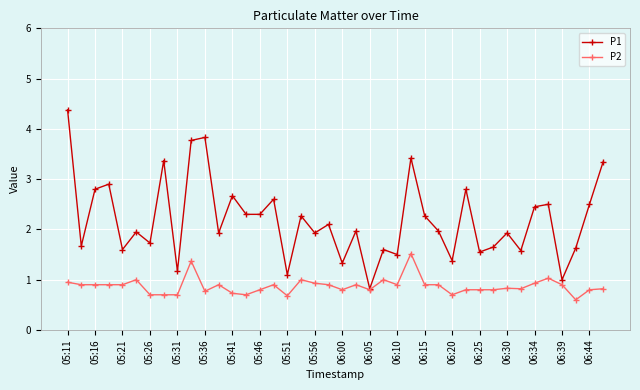

Rank the series by their maximum value, from highest to lowest.

P1, P2